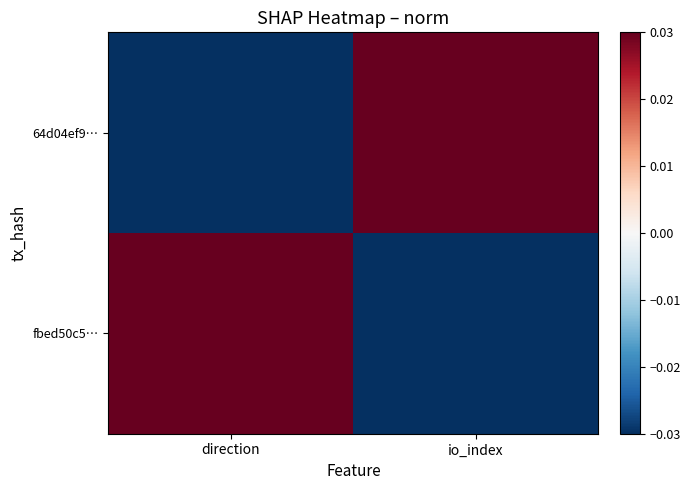

What is the difference between the highest and lowest values at io_index?

0.1